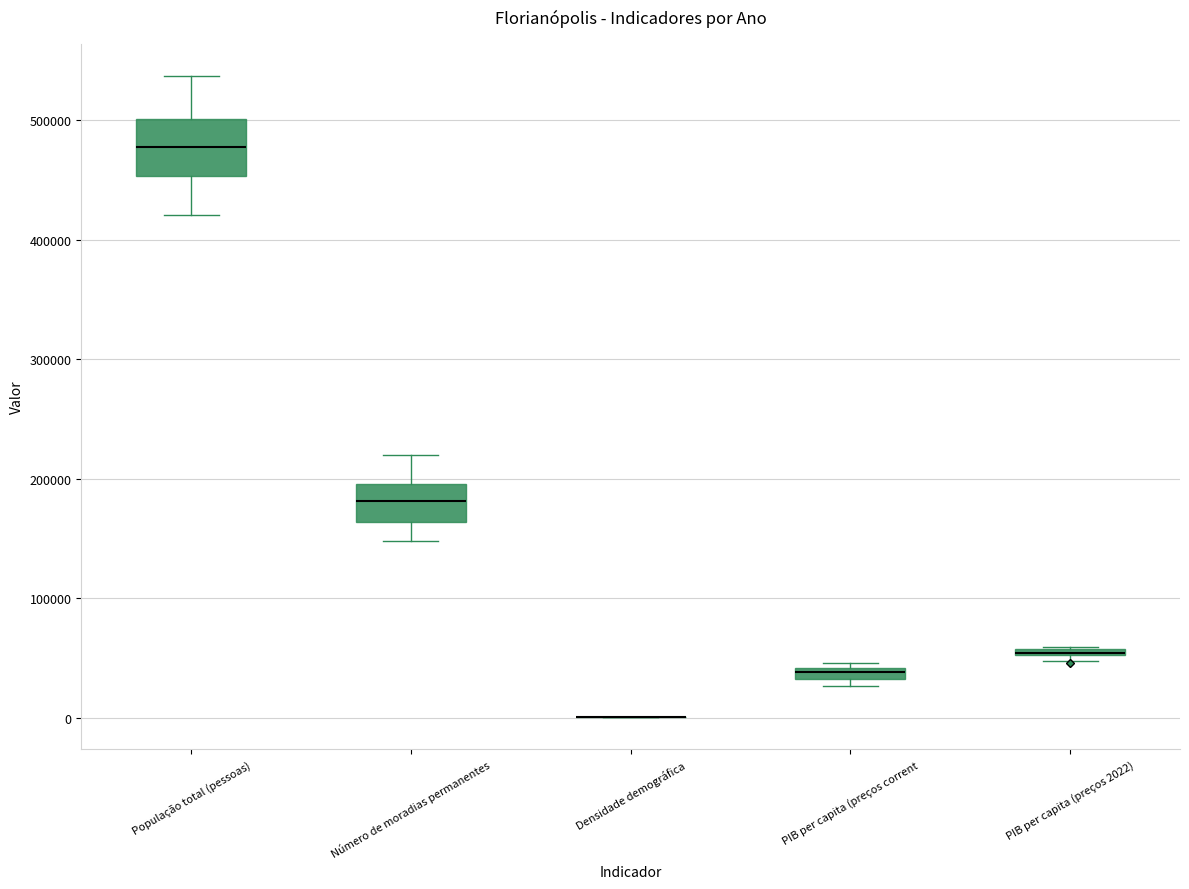

Which box is the tallest, from its lower edge to its upper edge?

População total (pessoas)